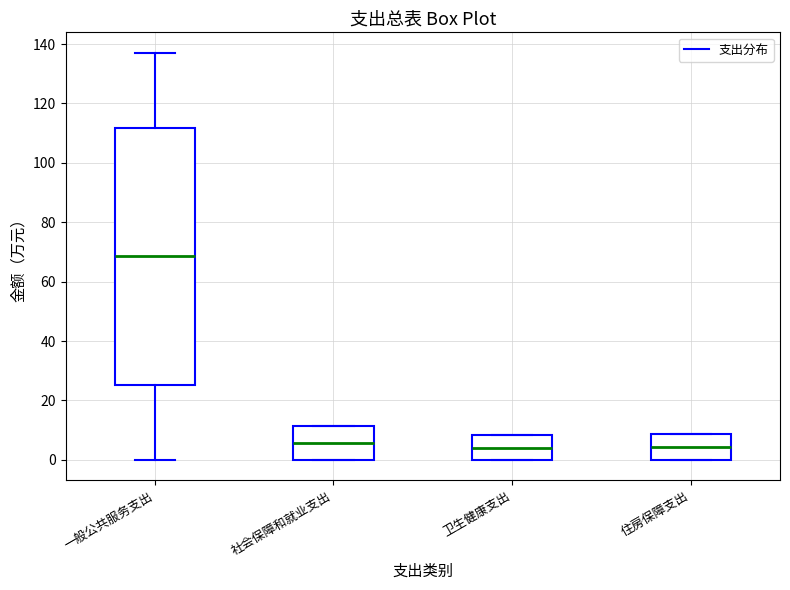

Which box is the tallest, from its lower edge to its upper edge?

一般公共服务支出